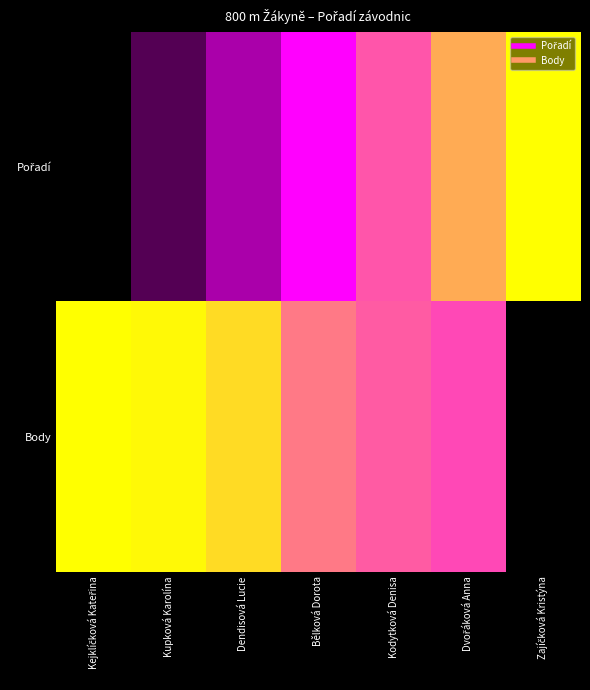

List the series in order of their overall mean, lowest first.

Pořadí, Body